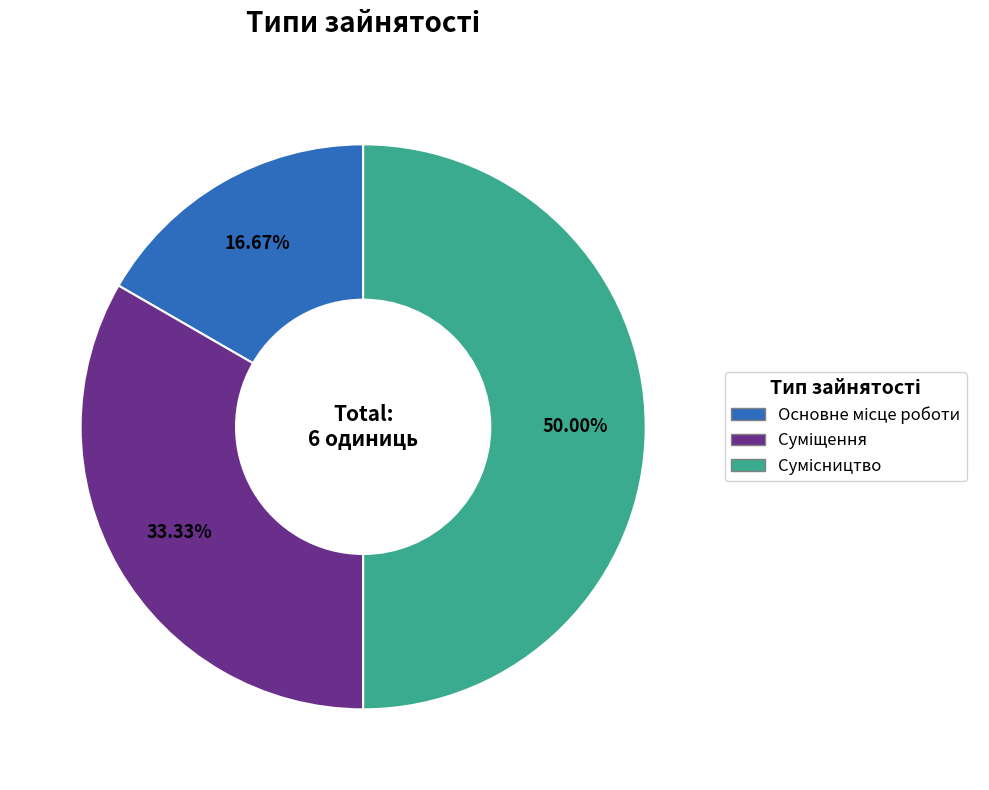

How many segments does this pie chart have?

3